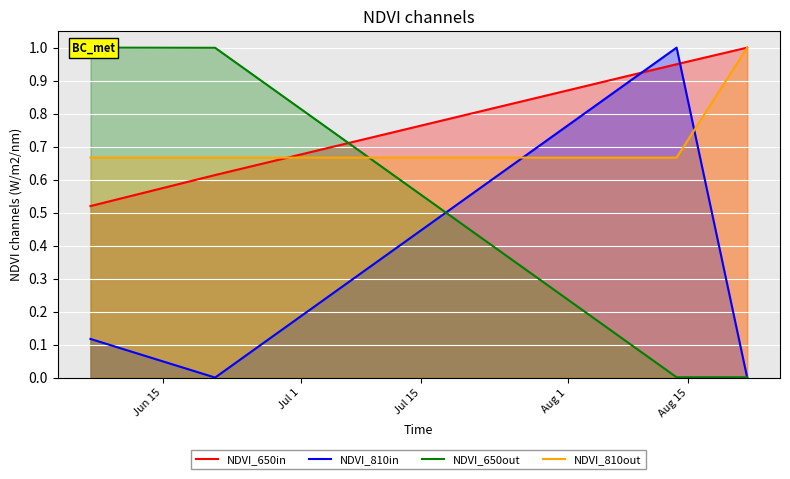

True or false: NDVI_810out has more than 2 interior local peaks.

False